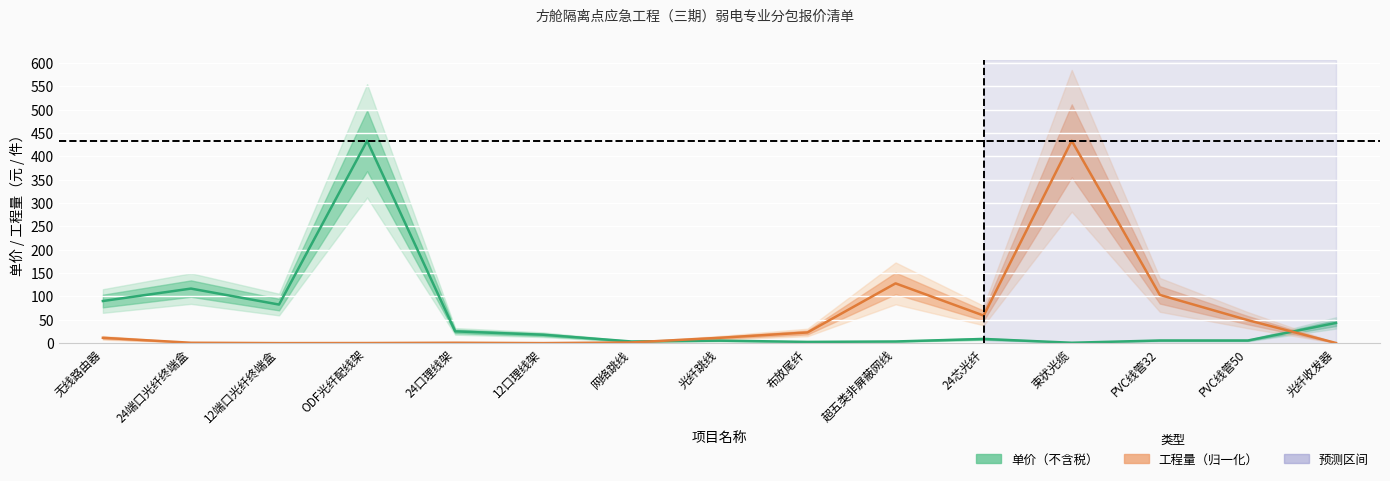

How many times do 工程量（归一化） and 单价（不含税） cross each other?

2